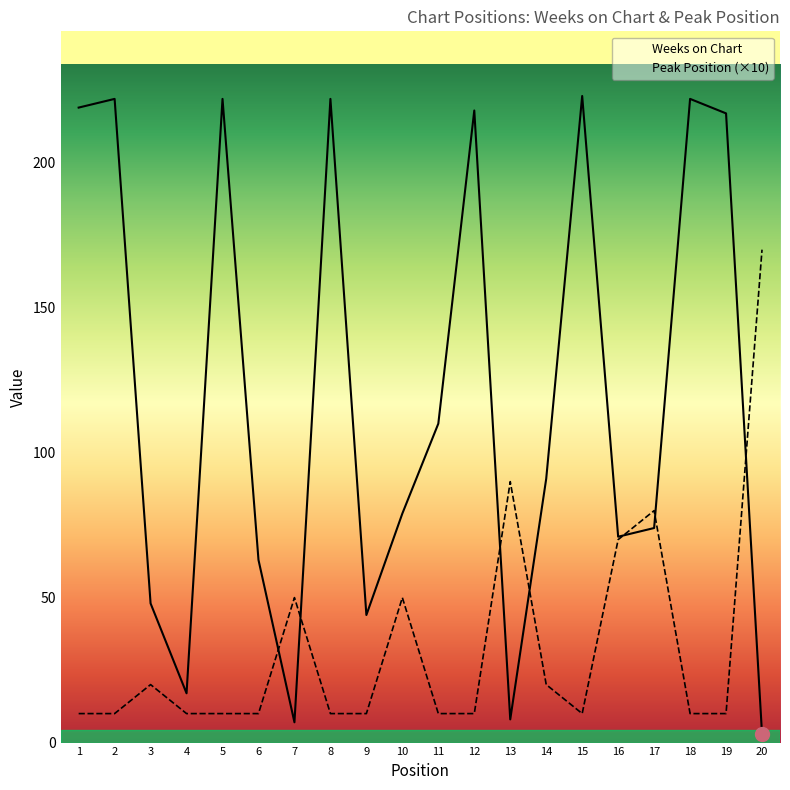

True or false: Weeks on Chart has a value of 177 at 11.

False